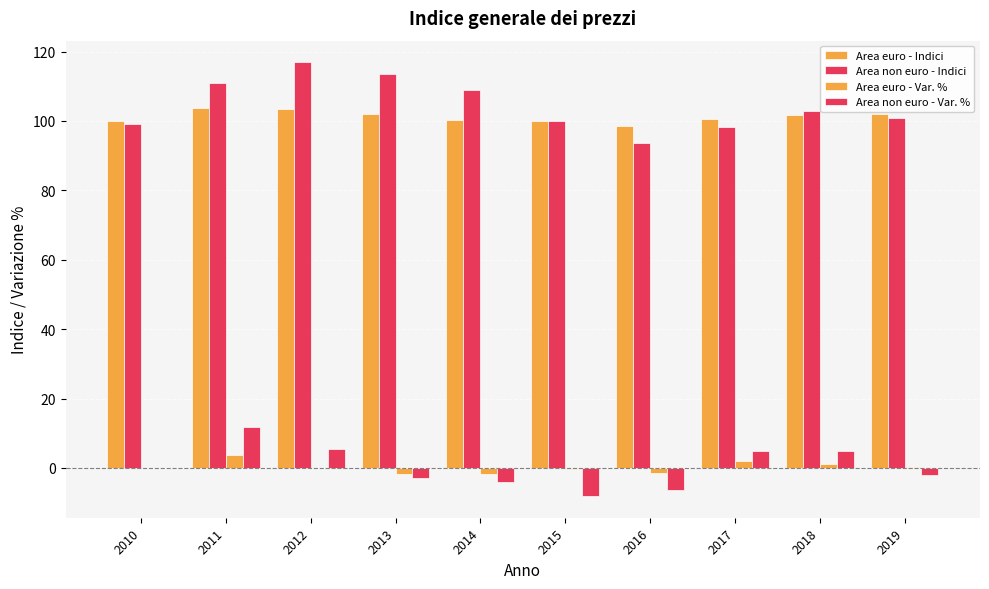

What is the total value across all series at 2011?

230.2